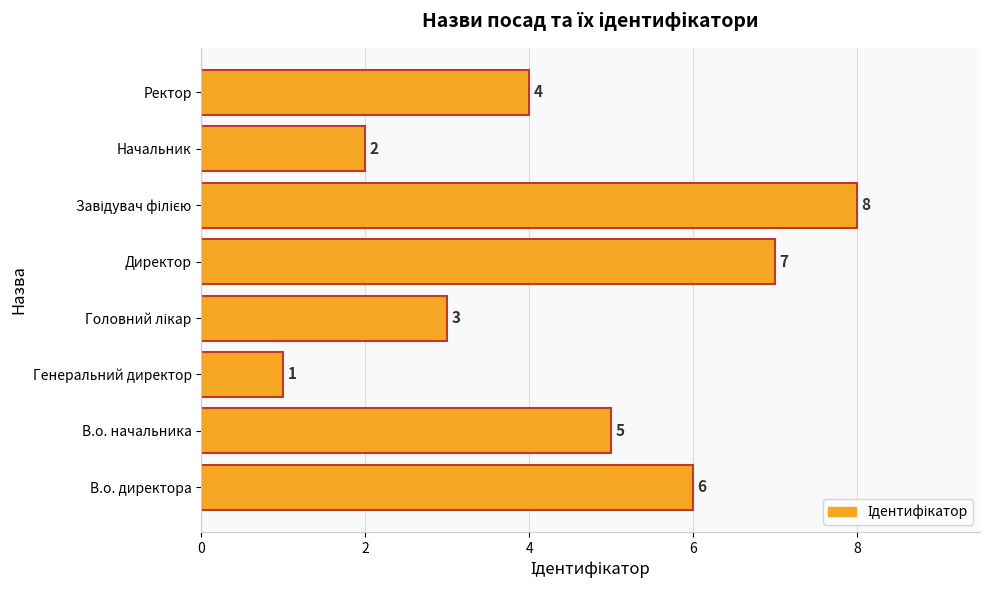

Which has a higher value, Генеральний директор or В.о. начальника?

В.о. начальника